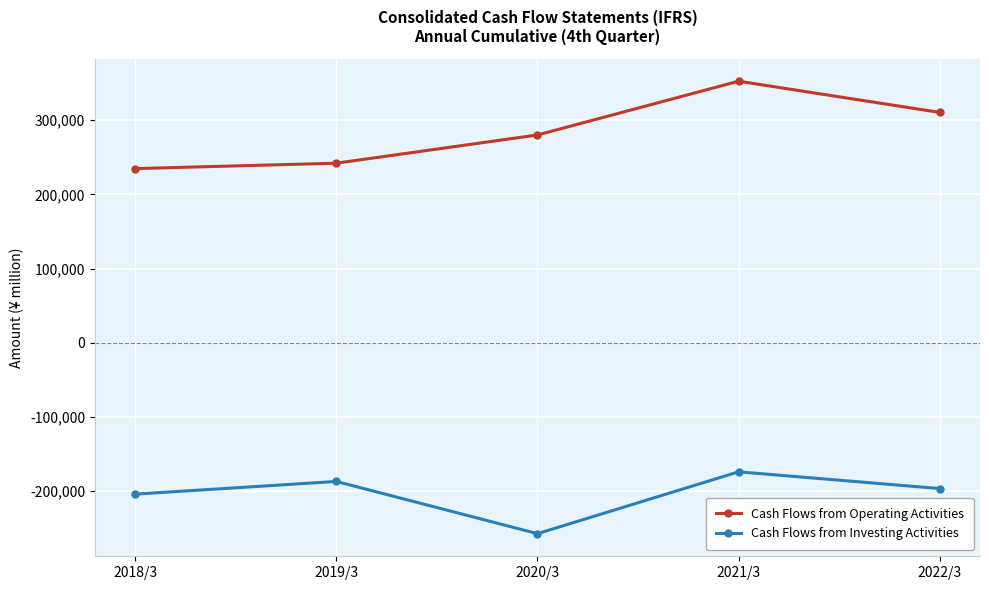

What is the approximate value of Cash Flows from Operating Activities at 2020/3?

280029